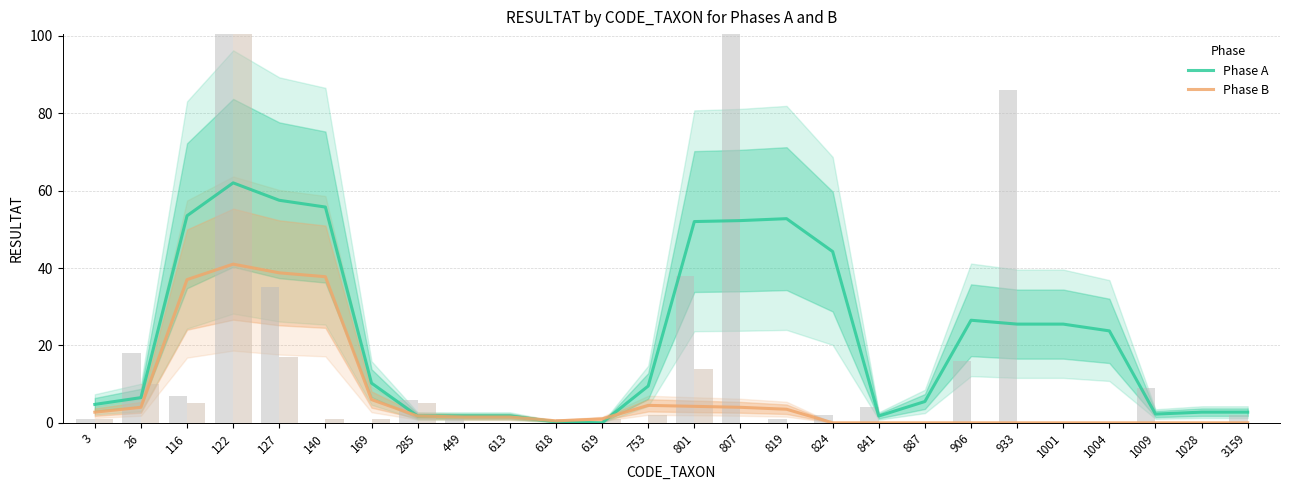

The value of Phase A at 807 is 52.2. True or false?

True